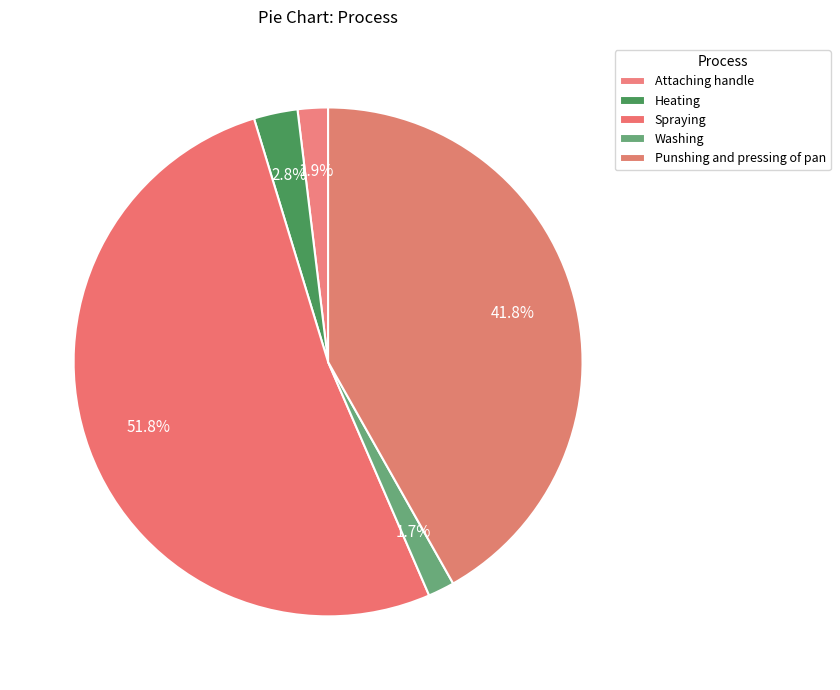

How many slices are in this pie chart?

5